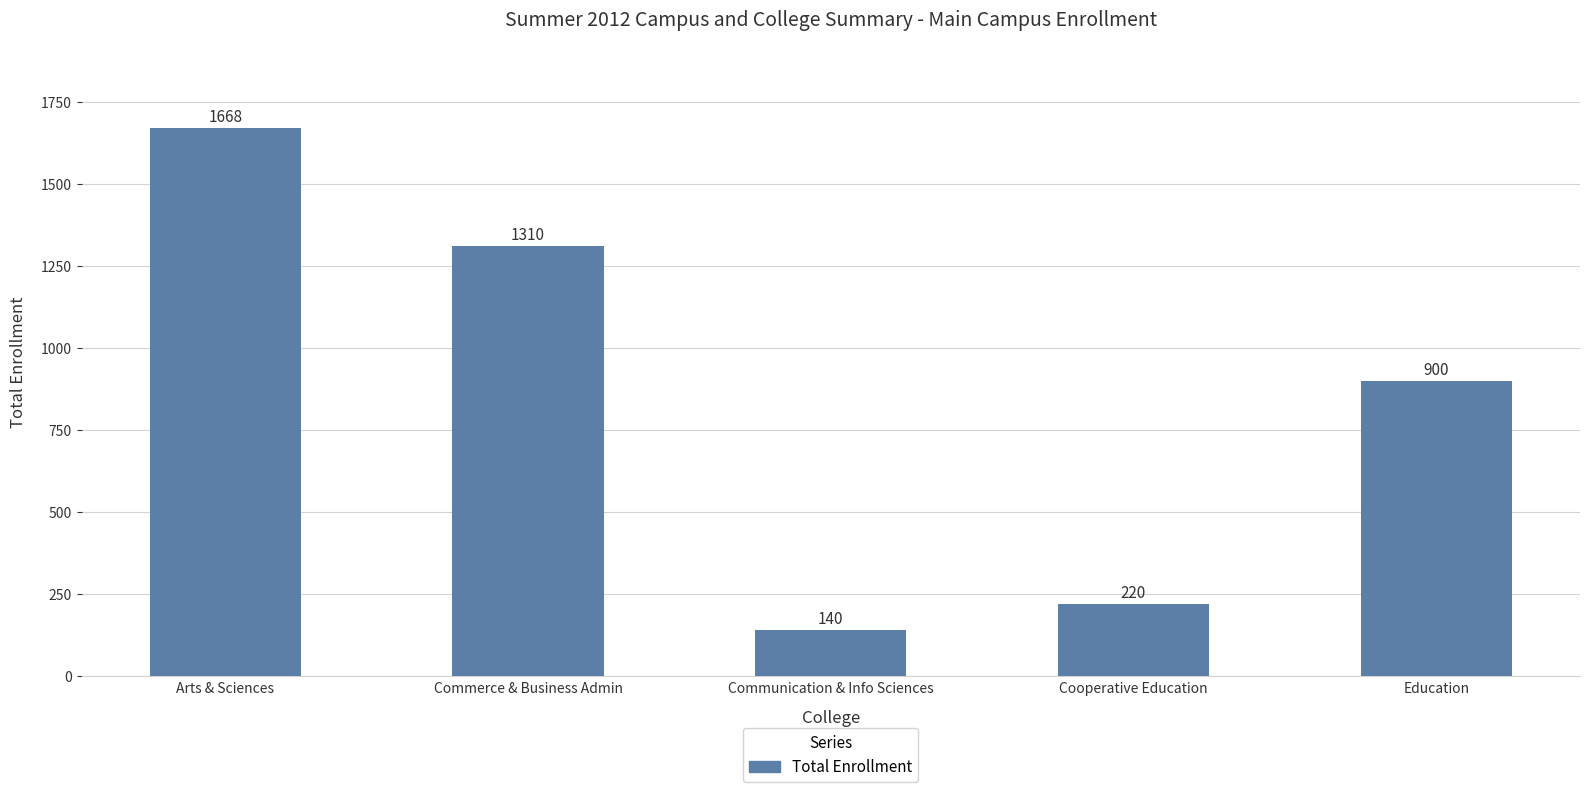

Reading left to right, what are all the values shown in this chart?

Arts & Sciences=1668	Commerce & Business Admin=1310	Communication & Info Sciences=140	Cooperative Education=220	Education=900